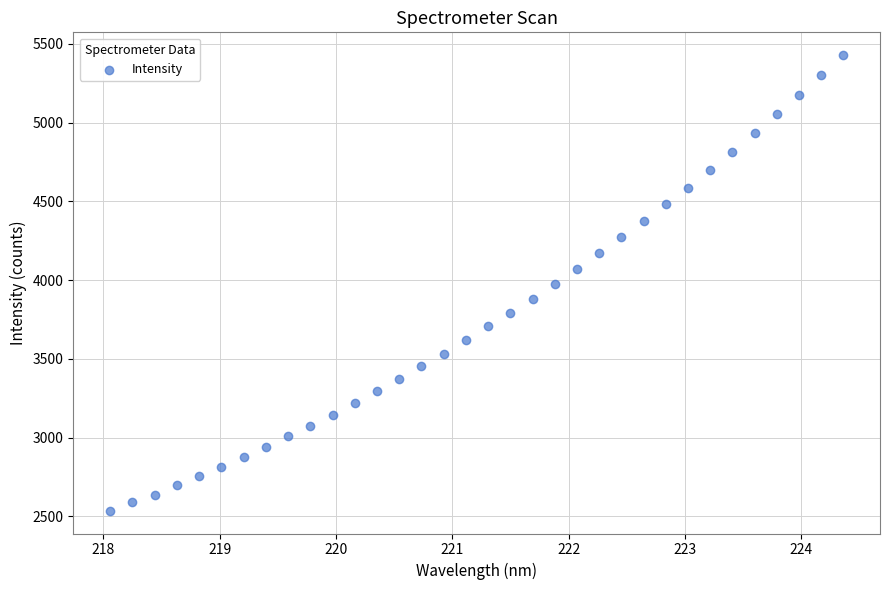

What is the range of Y values (max minus min)?

2891.8